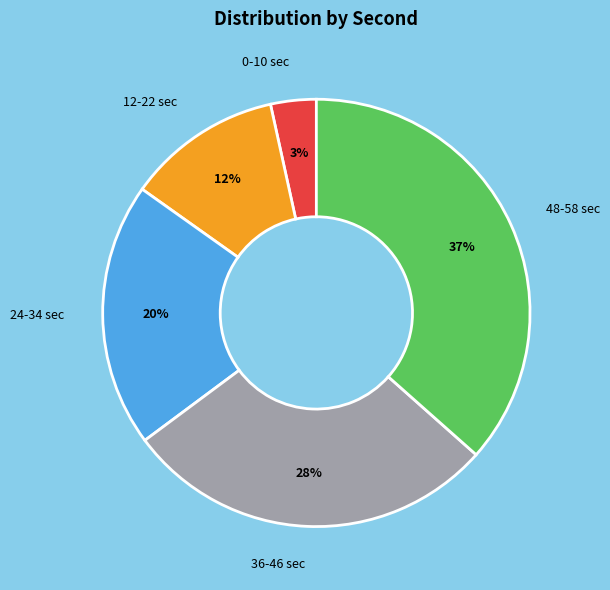

Rank the categories by value from lowest to highest.

0-10 sec, 12-22 sec, 24-34 sec, 36-46 sec, 48-58 sec